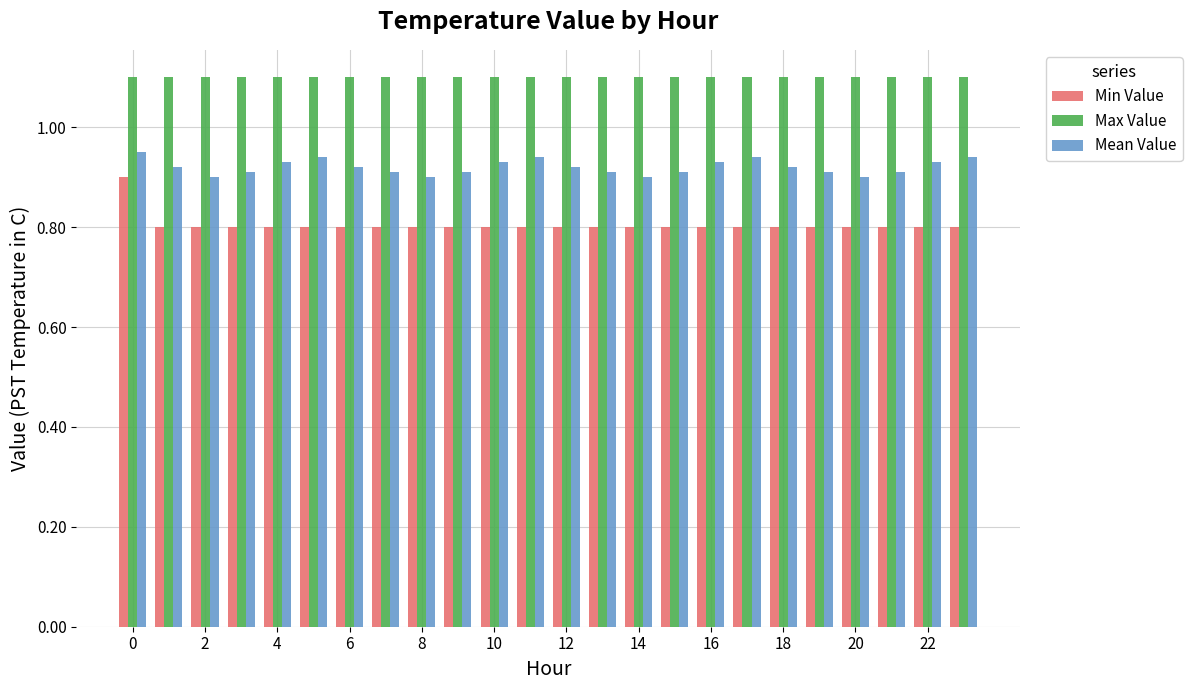

At how many categories does at least one series exceed 0?

24